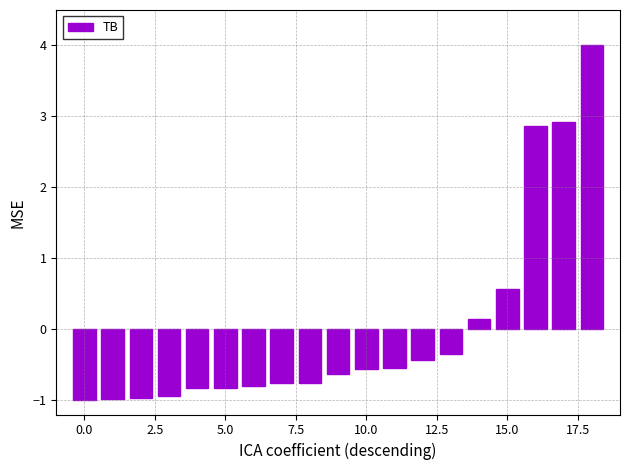

What is the minimum value shown in the chart?

-1.0